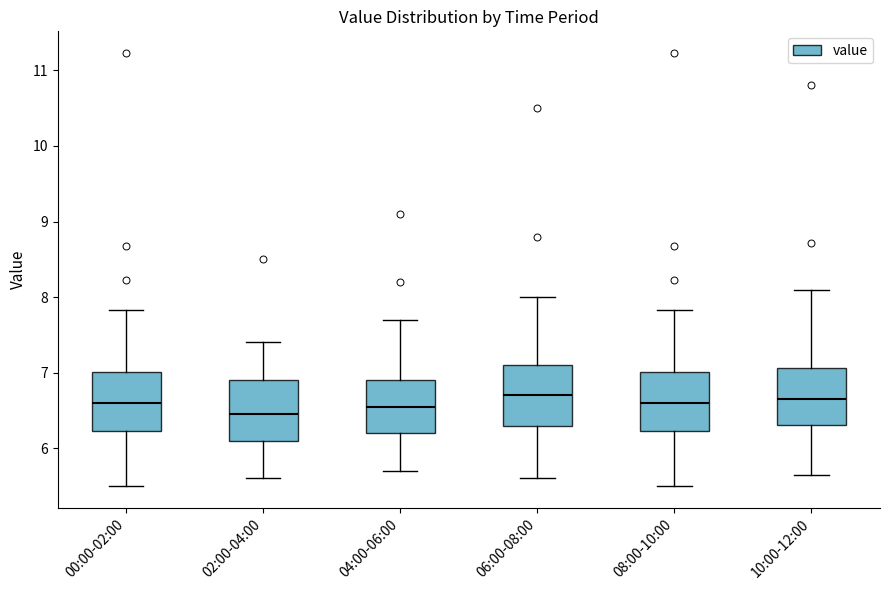

Where is the upper edge of the box for 08:00-10:00 on the y-axis? The values are not printed on the chart, so give them approximately, as read against the axis.

7.0